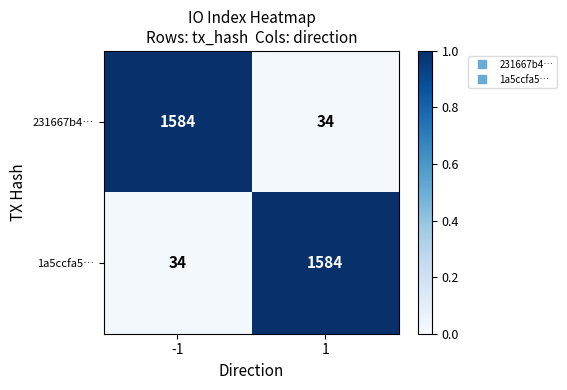

What is the spread (max minus min) of values at -1?

1550